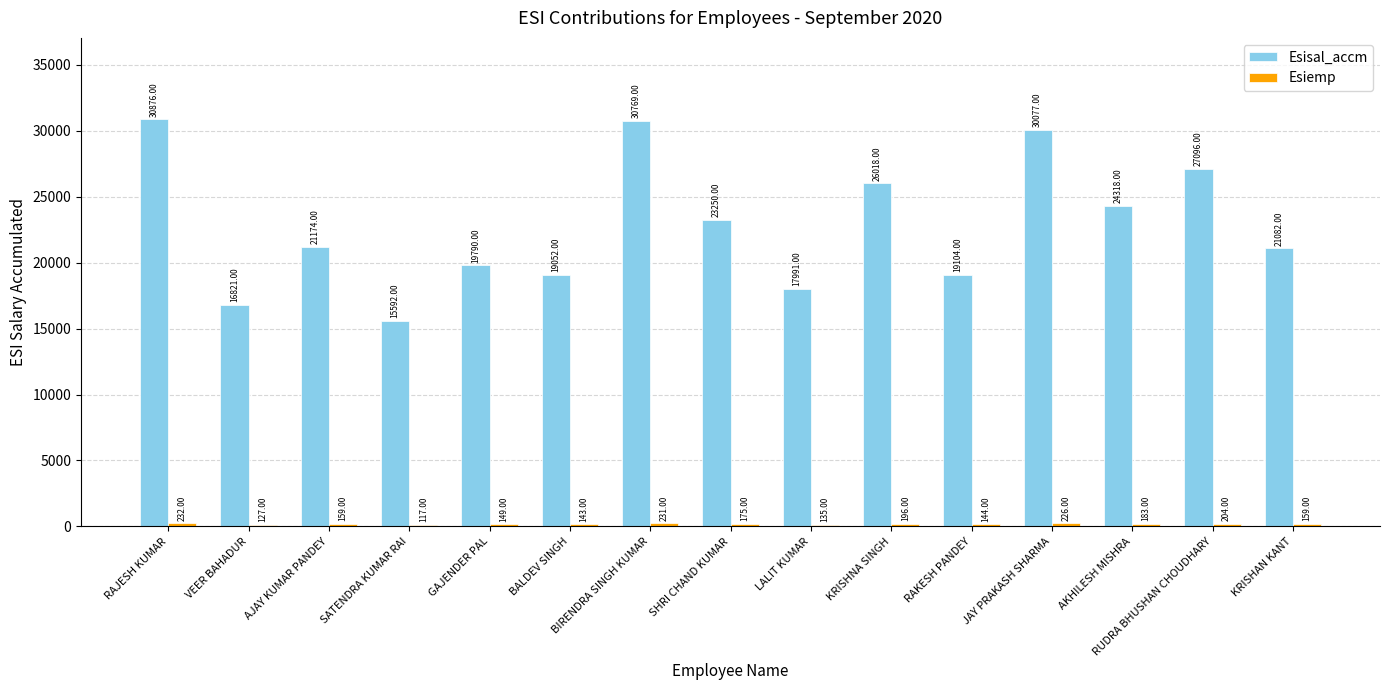

What is the label of the 4th bar from the left?

SATENDRA KUMAR RAI